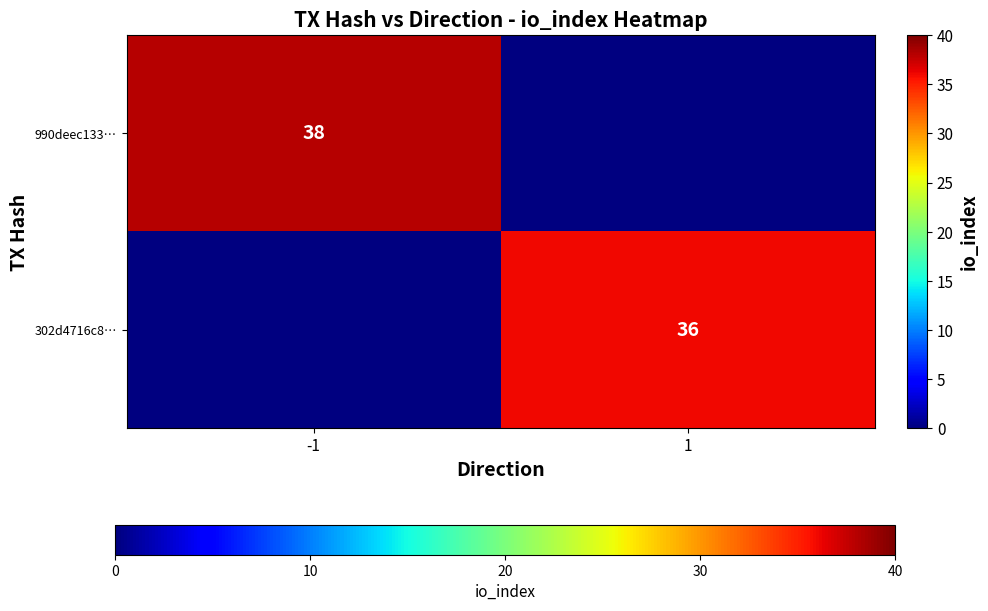

The value of 302d4716c8… at 1 is 12. True or false?

False